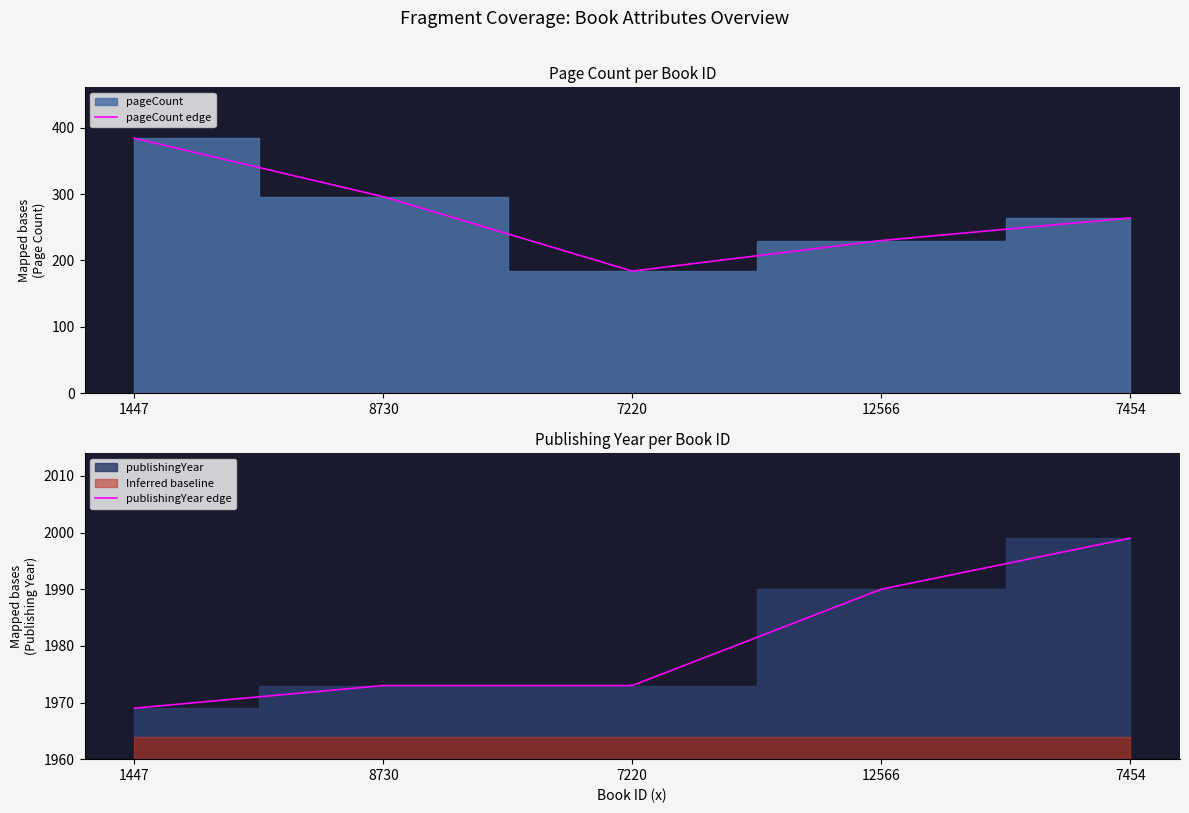

List the labels in order of pageCount edge value, largest first.

1447, 8730, 7454, 12566, 7220